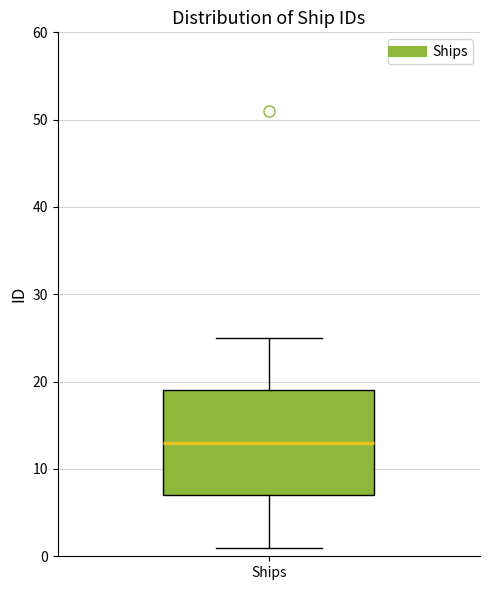

Read this box plot against the y-axis: the position of the median line, the range covered by the box, and the ends of both whiskers. The values are not printed on the chart, so give them approximately, as read against the axis.

median 13, box 7 to 19, whiskers 1 to 25